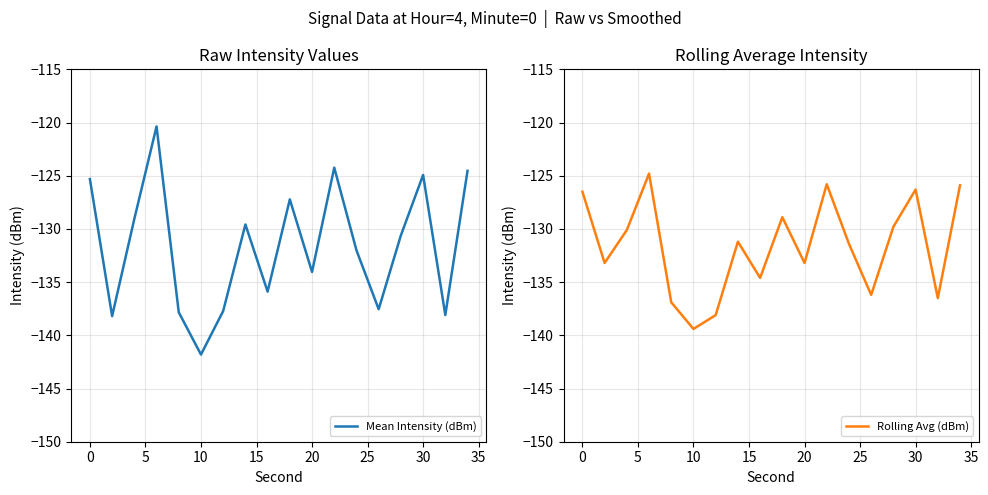

The value of Rolling Avg (dBm) at 20 is -133.2. True or false?

True